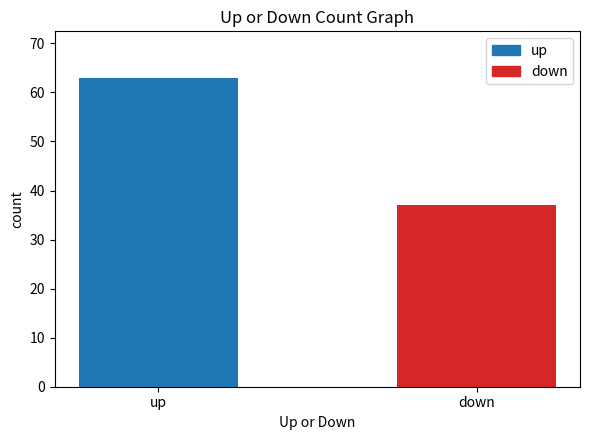

Approximately how many times larger is the value at down compared to up?

0.6